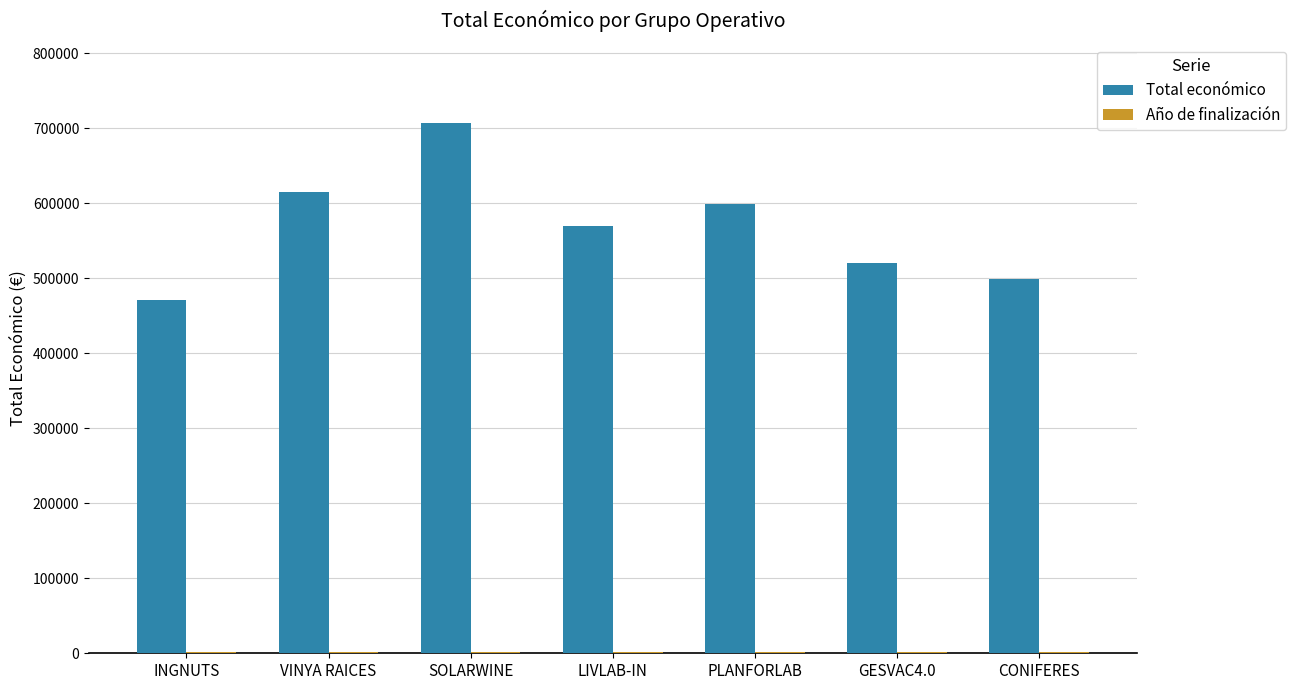

Which series has the widest spread of values?

Total económico